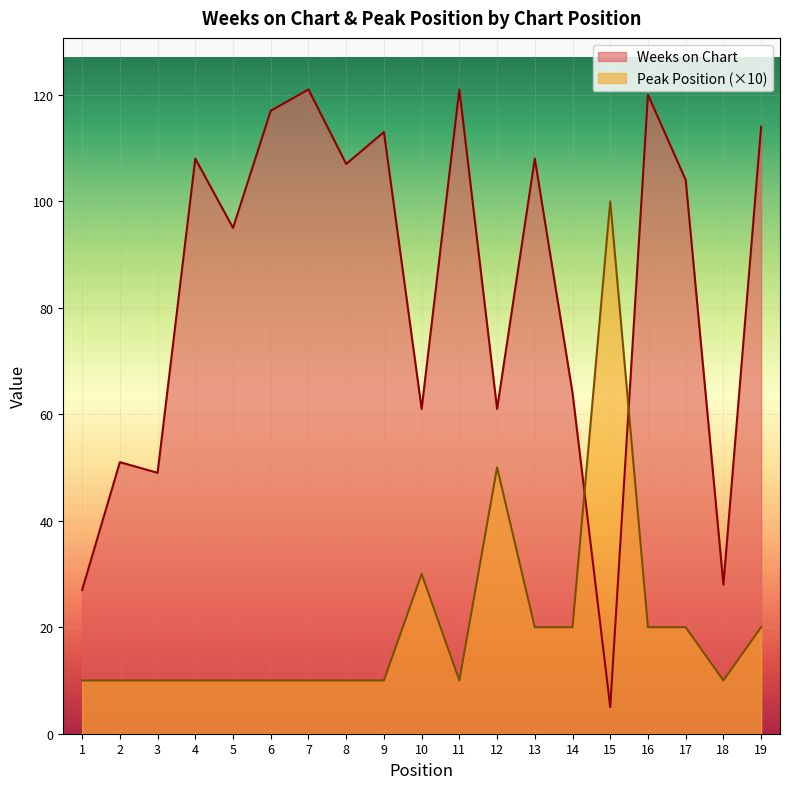

Which series ends up on top after the final intersection of Weeks on Chart and Peak Position?

Weeks on Chart